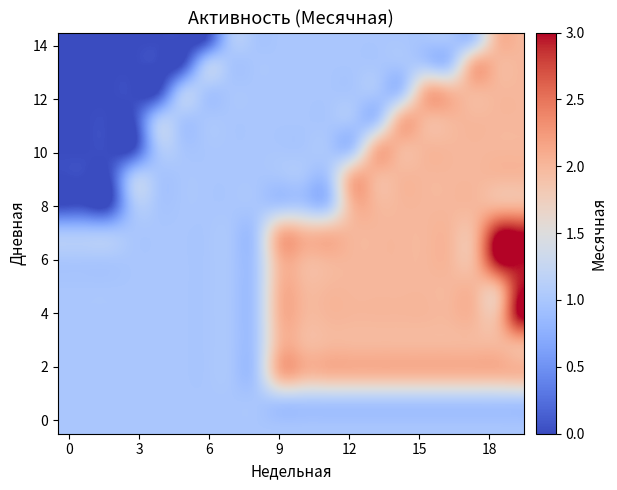

Which series has the largest range (max minus min)?

4